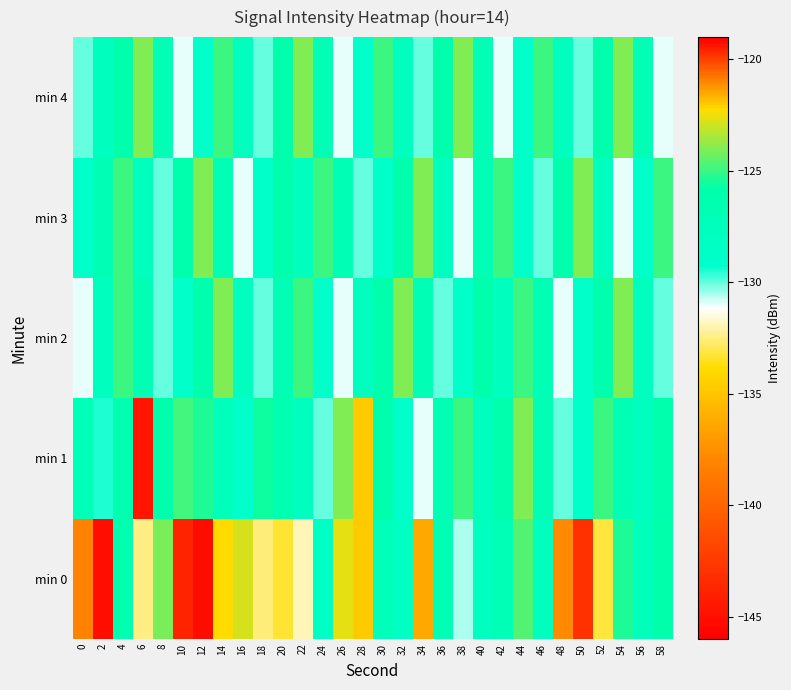

Which label corresponds to the largest value in the chart?

2